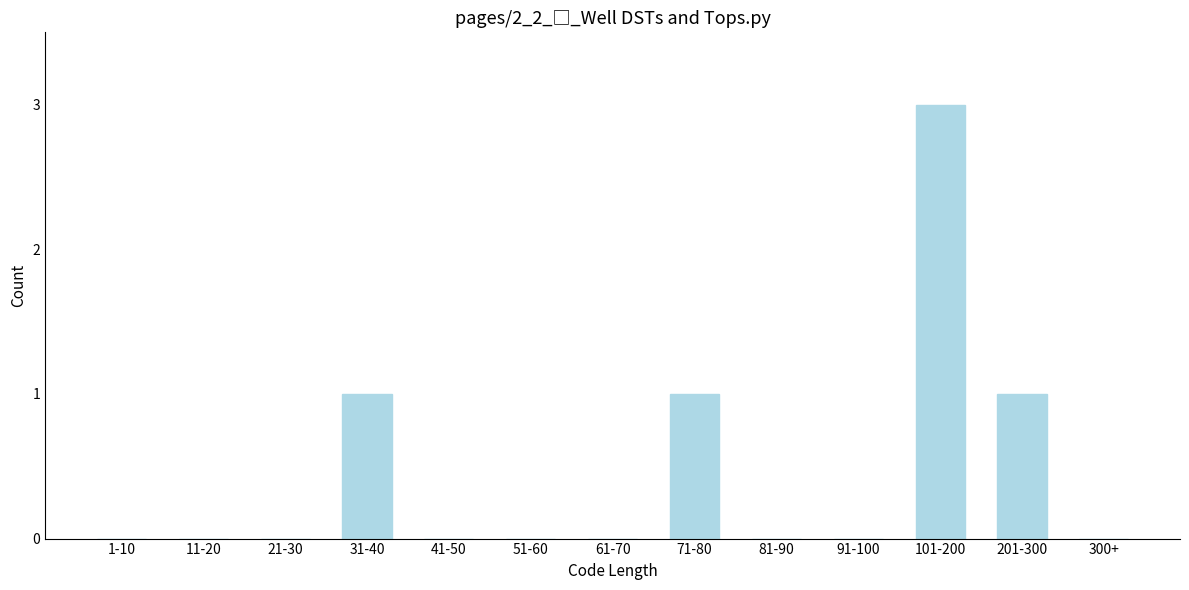

Reading left to right, what are all the values shown in this chart?

1-10=0	11-20=0	21-30=0	31-40=1	41-50=0	51-60=0	61-70=0	71-80=1	81-90=0	91-100=0	101-200=3	201-300=1	300+=0